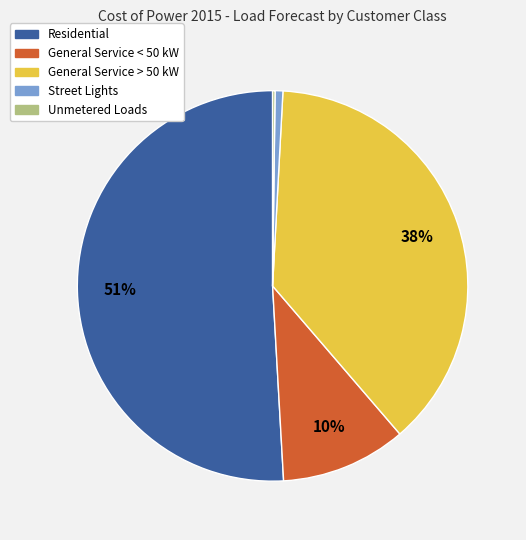

Combined, do General Service > 50 kW and Street Lights account for over 50%?

No